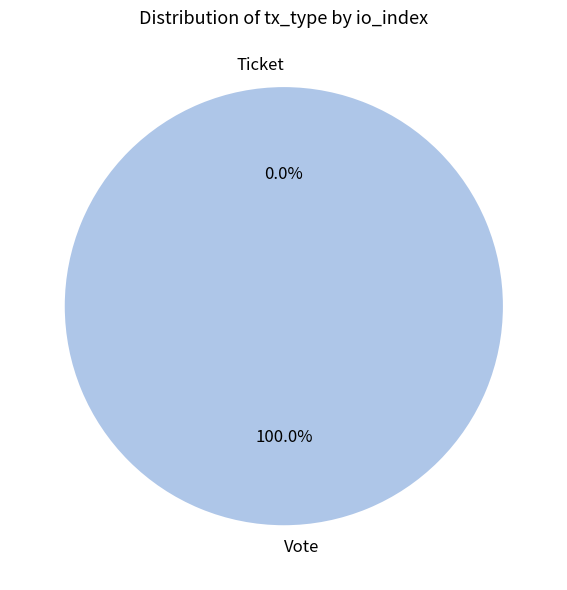

Combined, do Ticket and Vote account for over 50%?

Yes